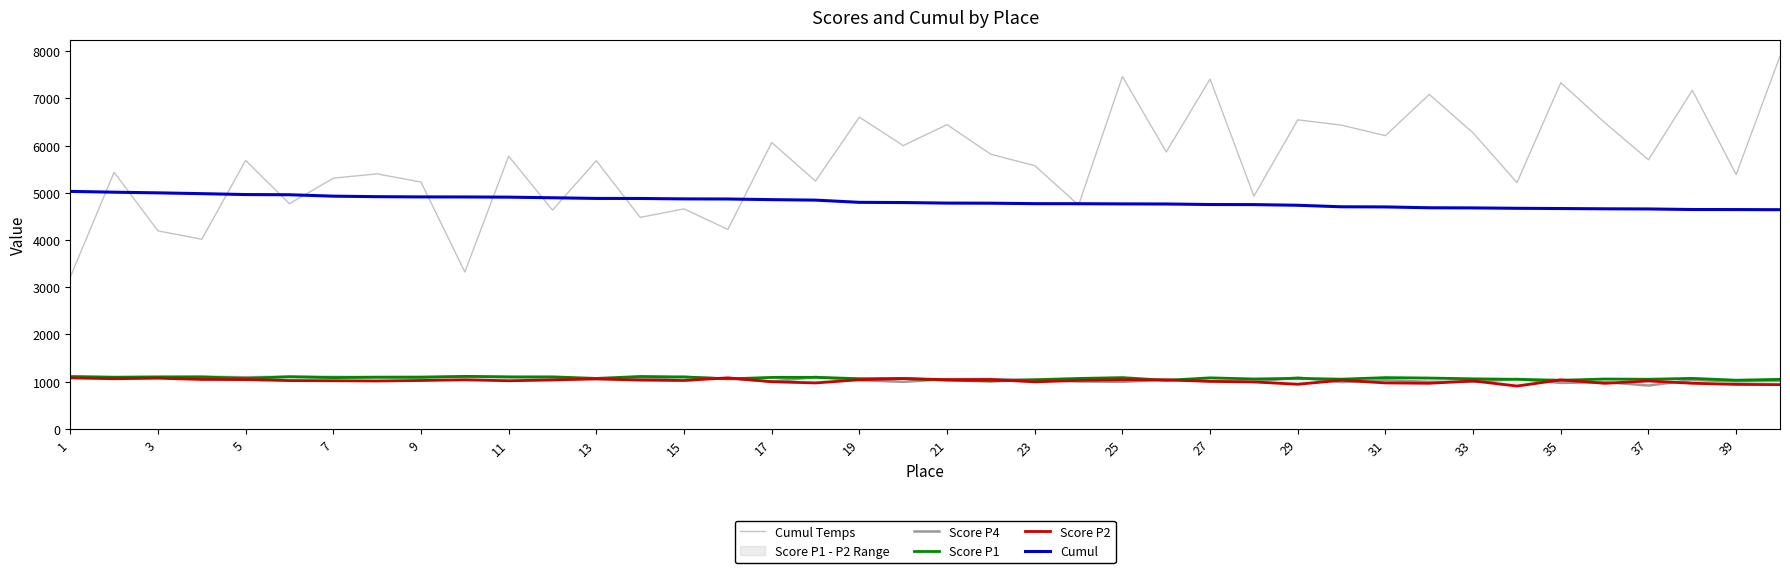

Is the value of Score P4 at 21 greater than the value of Cumul Temps at 33?

No